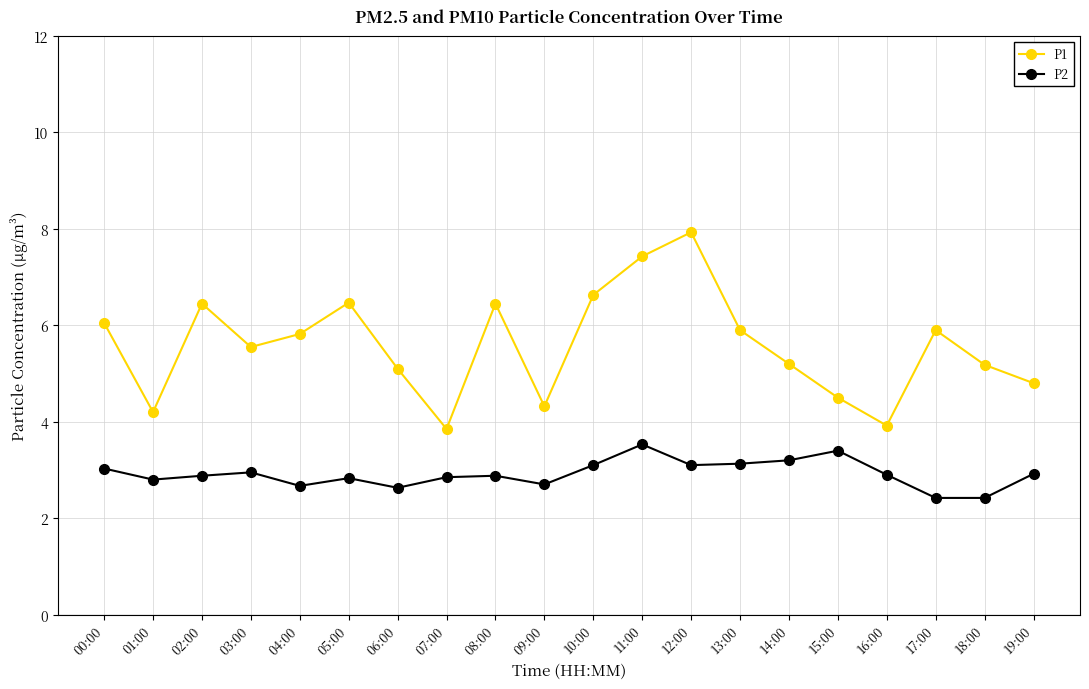

What is the sum of the P1 values at 19:00 and 05:00?

11.3